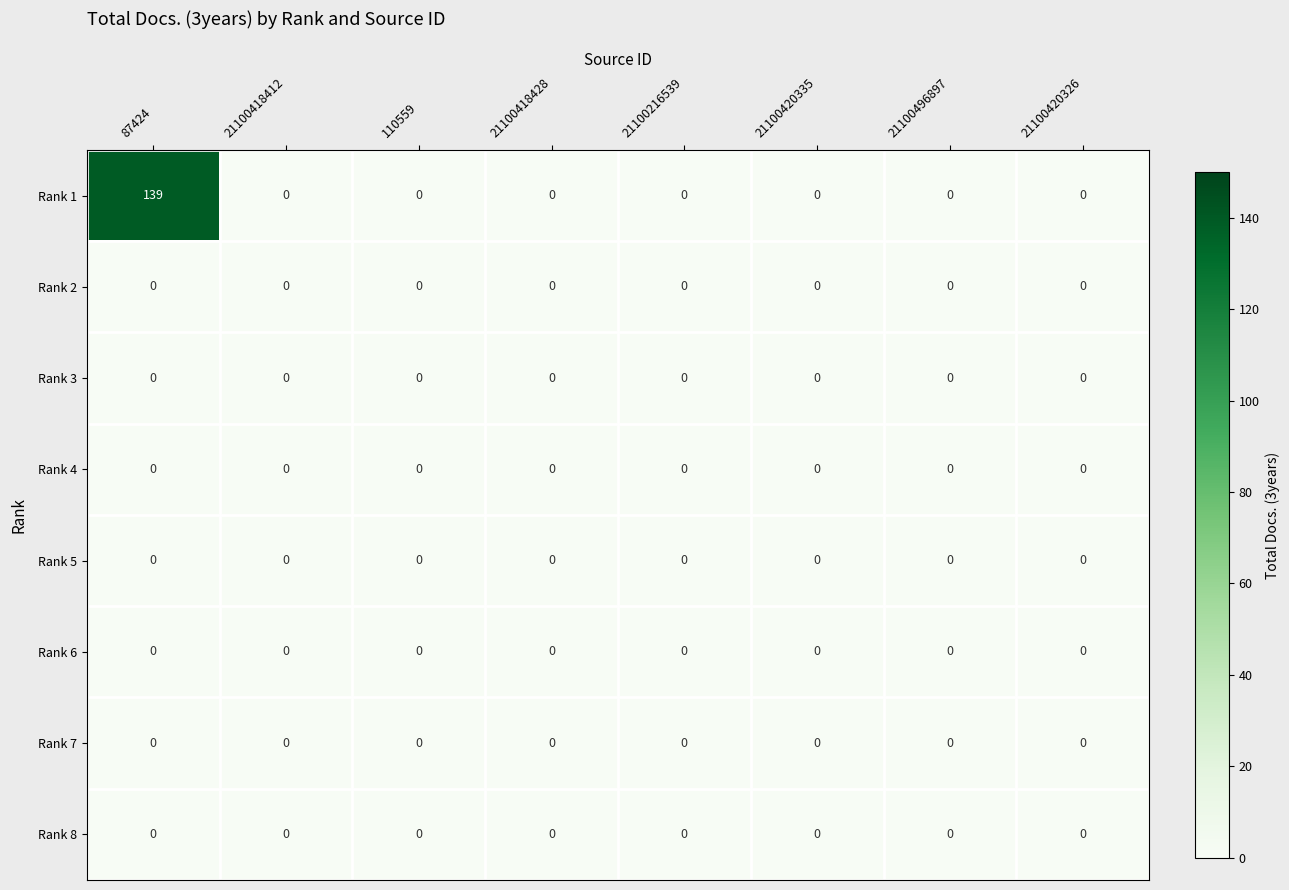

At which category is the sum across all series the highest?

87424